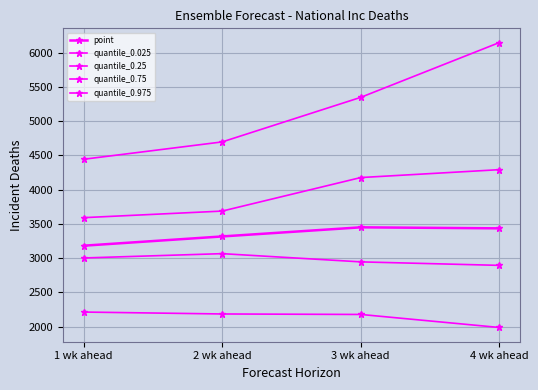

What is the value of the quantile_0.25 point at the 1st from the left?

3003